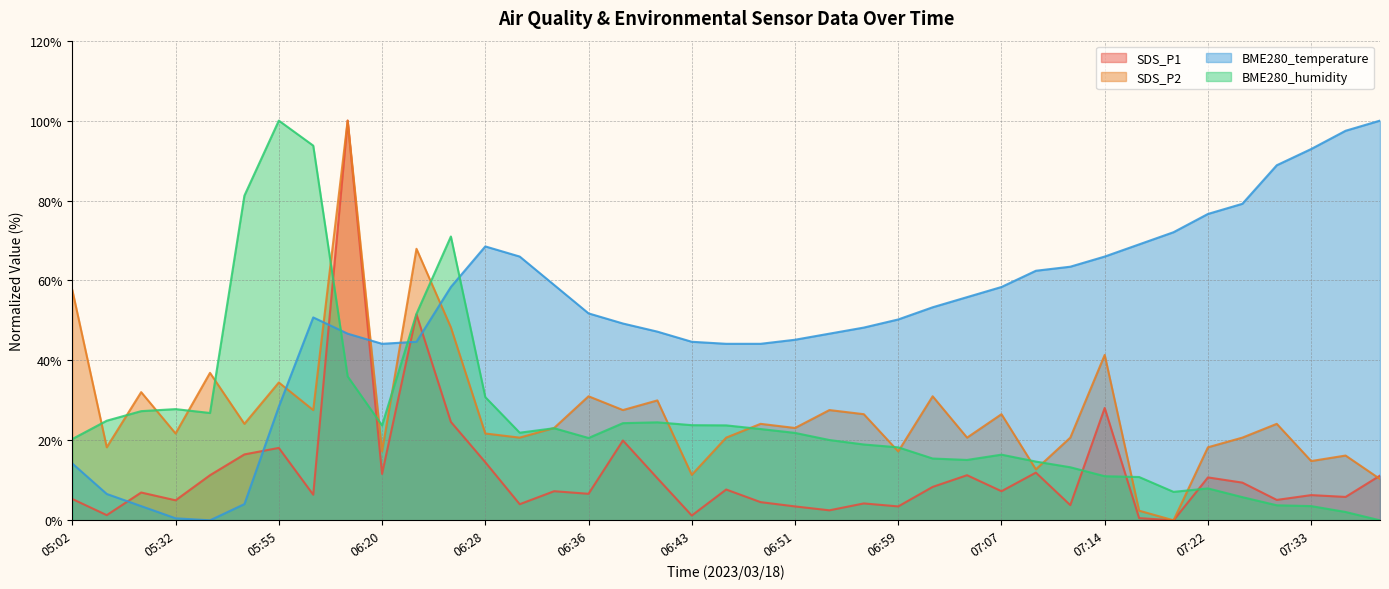

What are all the series names shown in the legend?

SDS_P1, SDS_P2, BME280_temperature, BME280_humidity